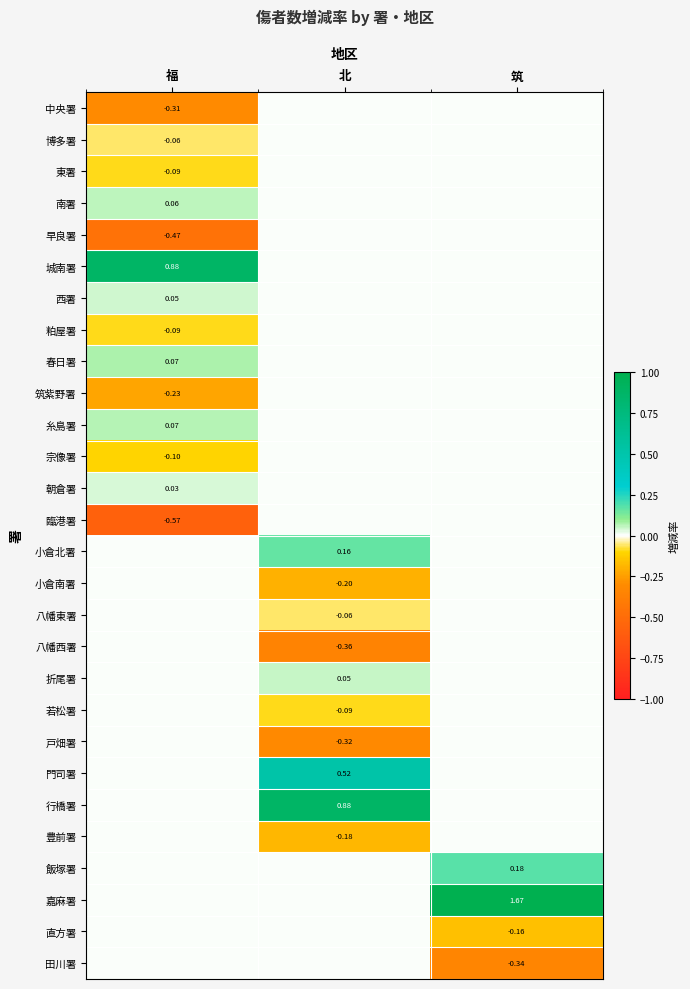

How many negative values does the 早良署 series have?

1